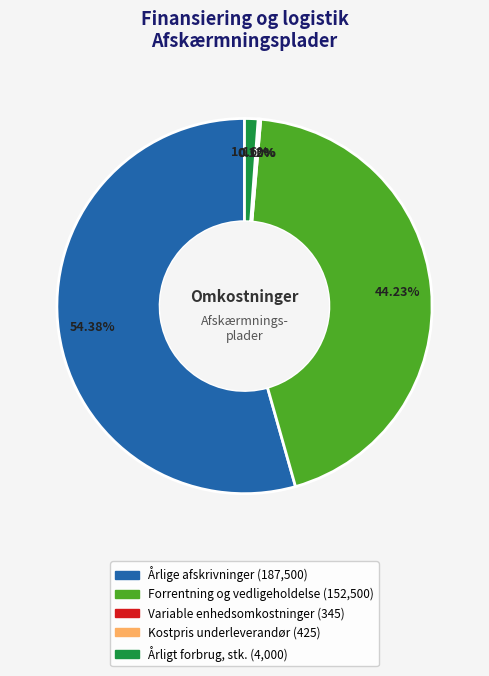

What is the largest slice in the pie chart?

Årlige afskrivninger